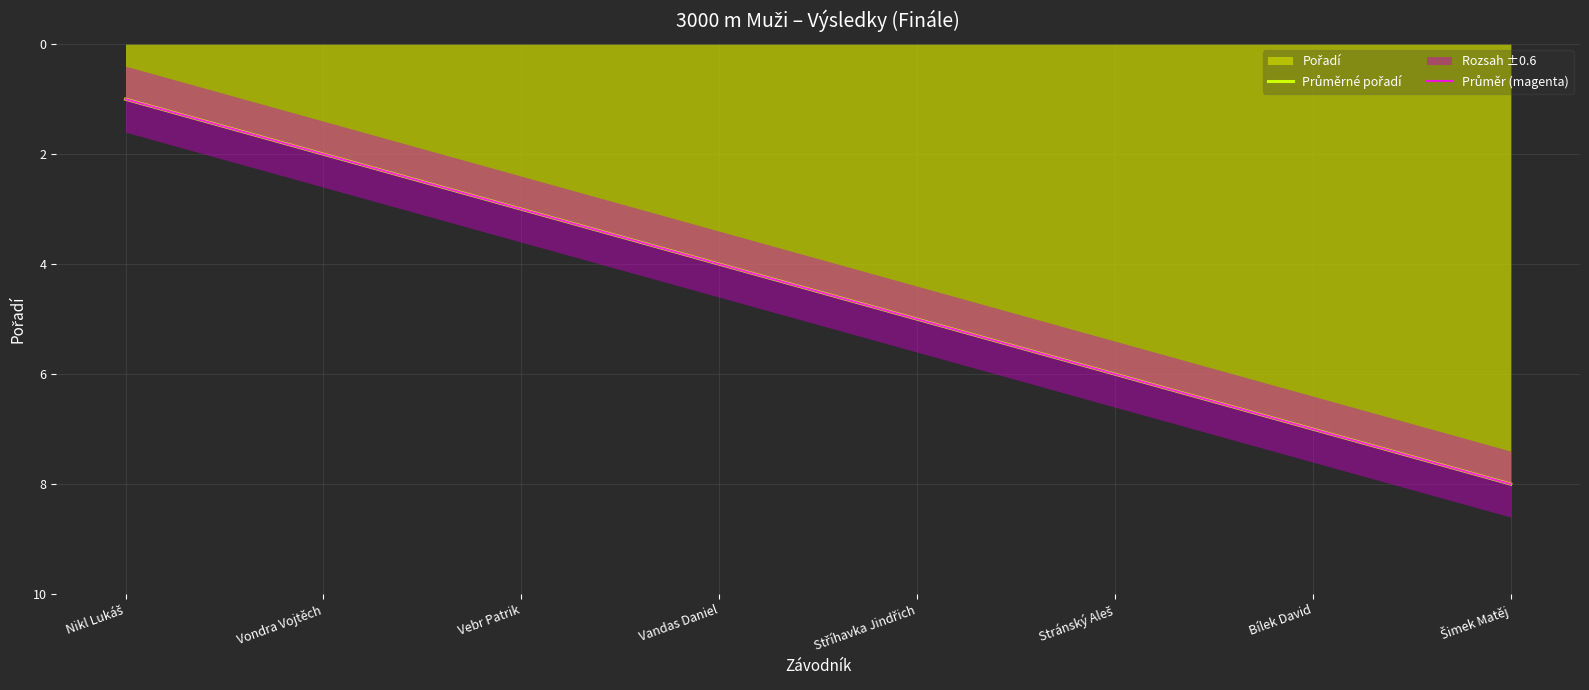

What is the difference between the maximum and minimum values in the Průměr (magenta) series?

7